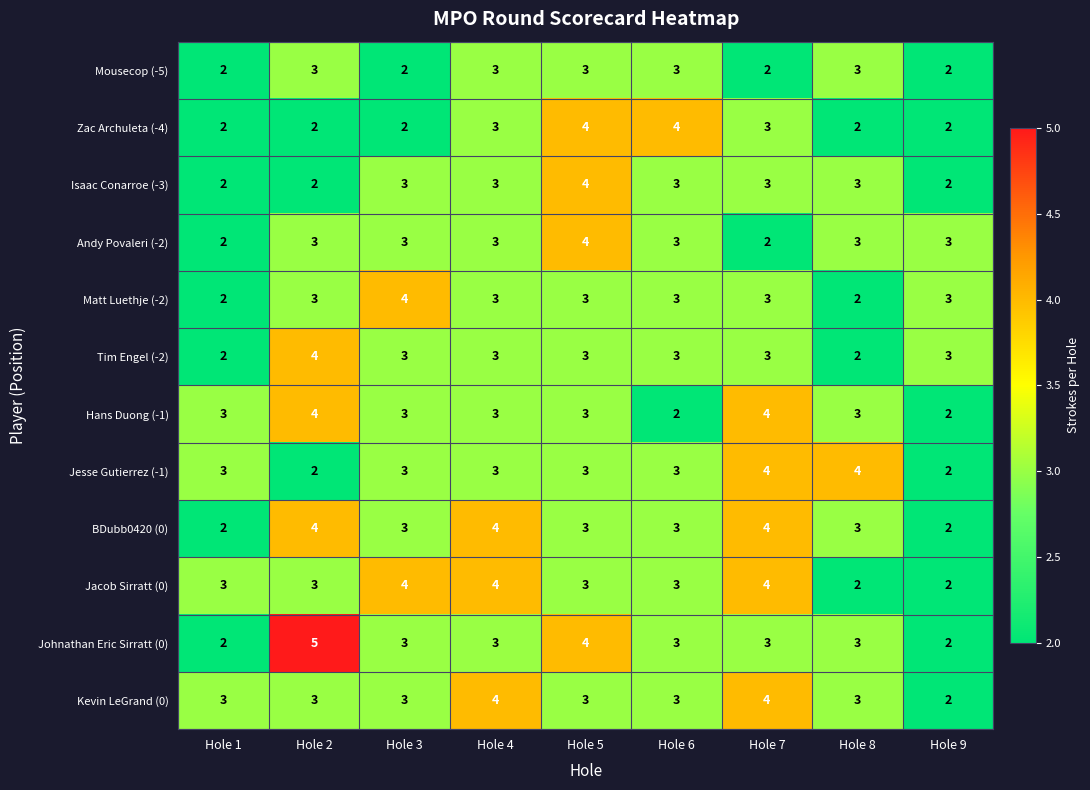

Read the Hans Duong (-1) value at Hole 1.

3